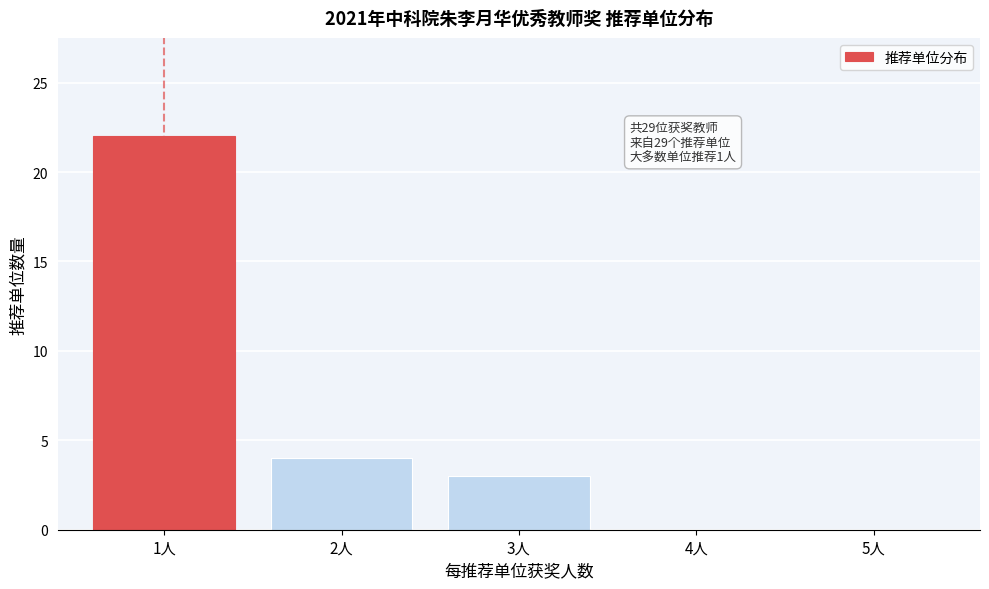

Reading right to left, list all the values displayed in this chart.

5人=0	4人=0	3人=3	2人=4	1人=22